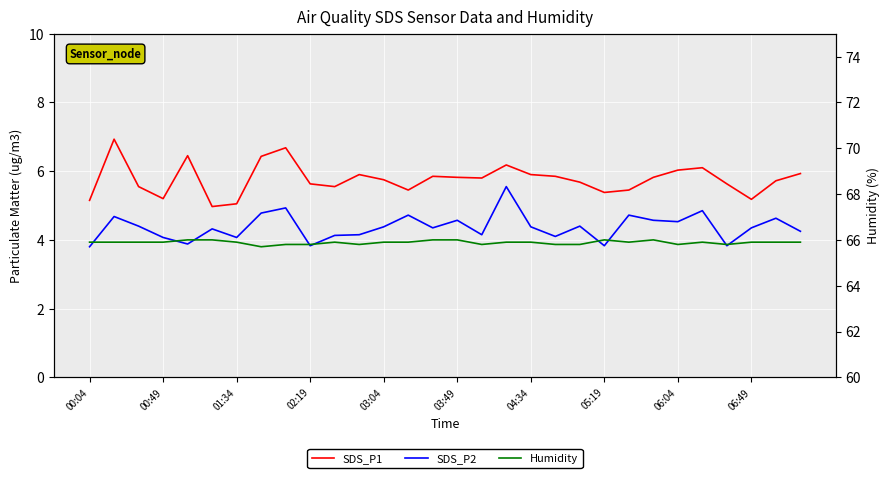

Read the SDS_P2 value at 05:19.

3.8